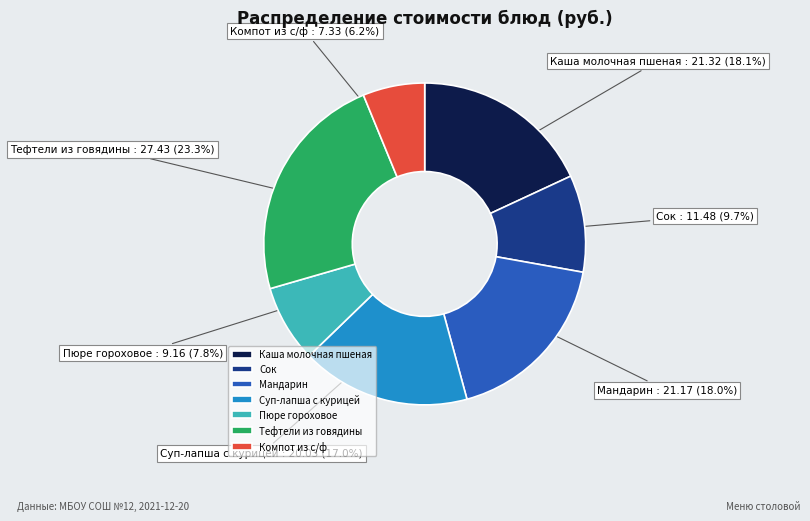

Is the sum of Пюре гороховое and Компот из с/ф greater than half?

No